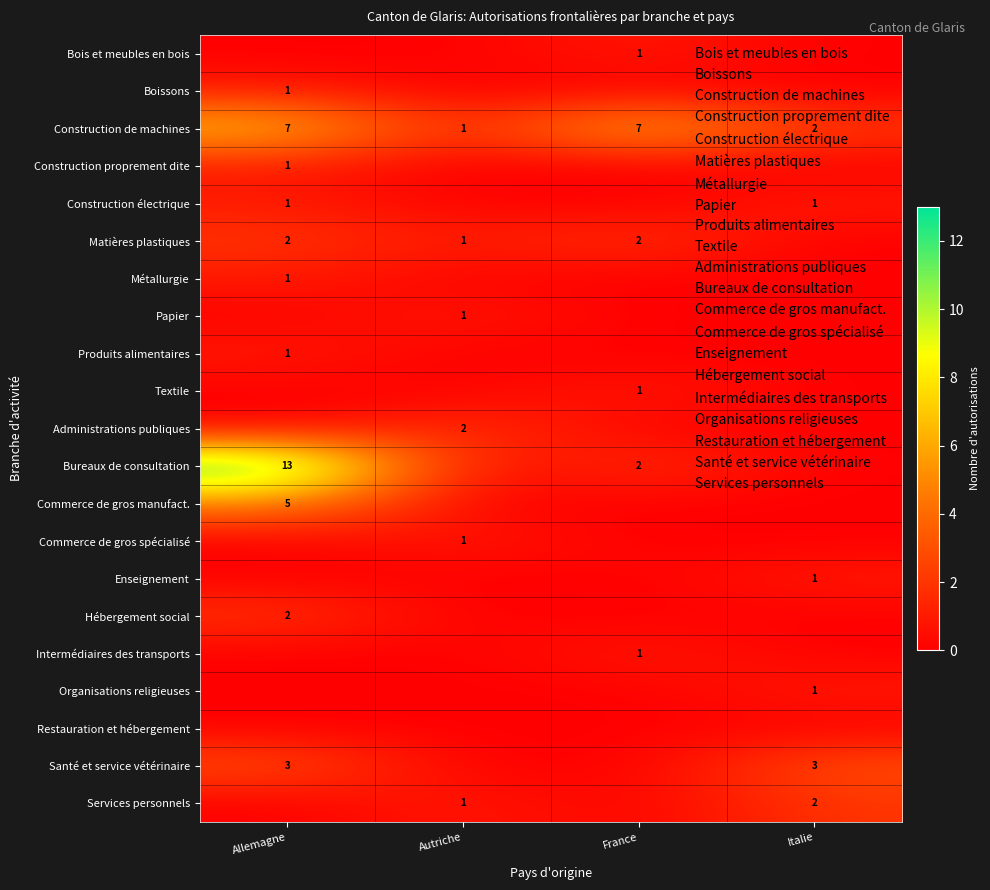

Is it true that Métallurgie equals 0 at France?

True